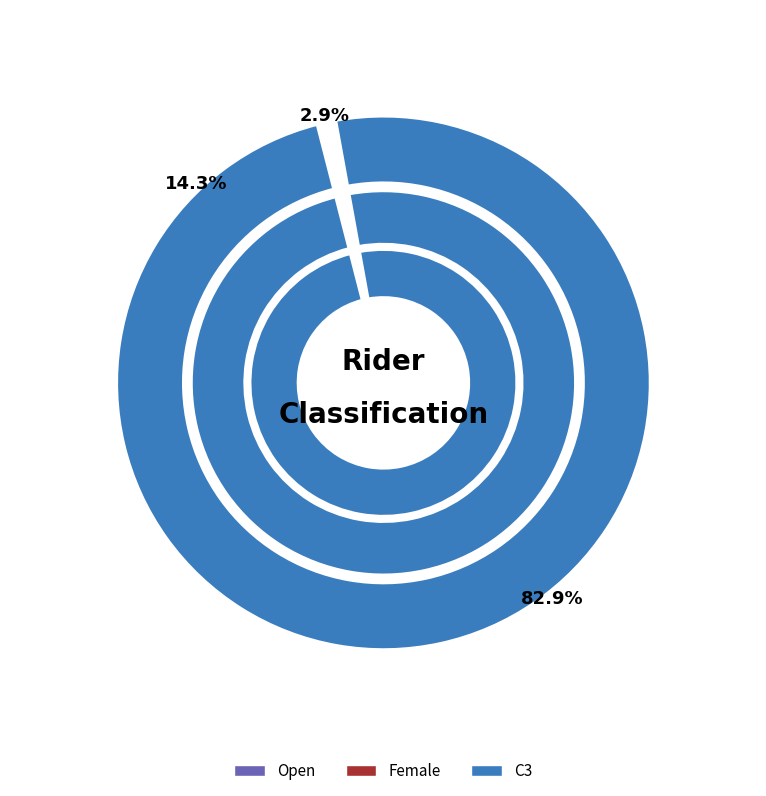

What is the change in value from Open to C3?

-28